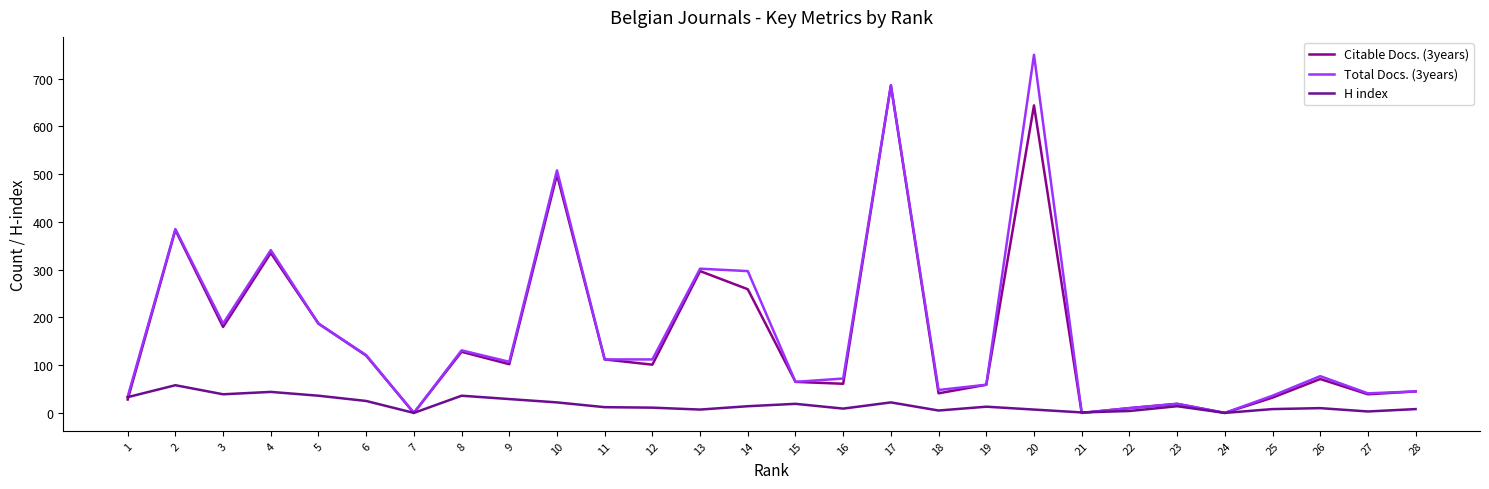

Is it true that H index equals 71 at 4?

False